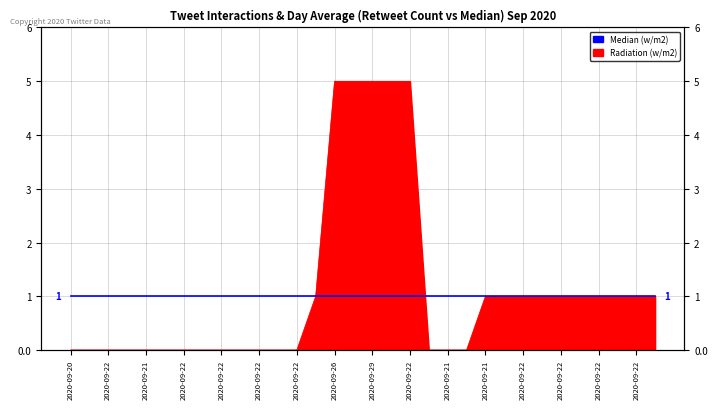

What is the label of the 21st point from the left?

2020-09-21